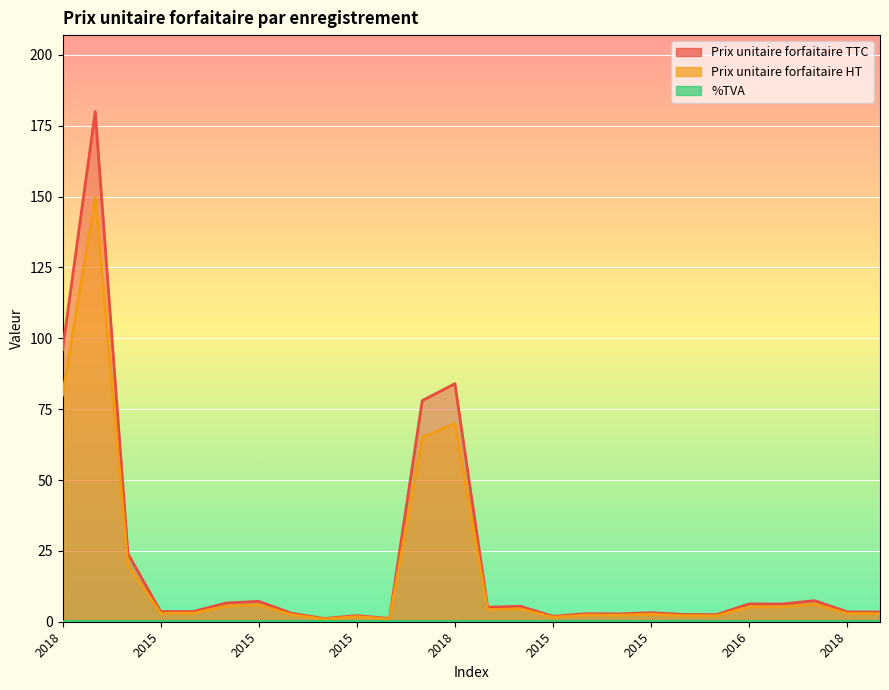

How many lines are shown in the chart?

3